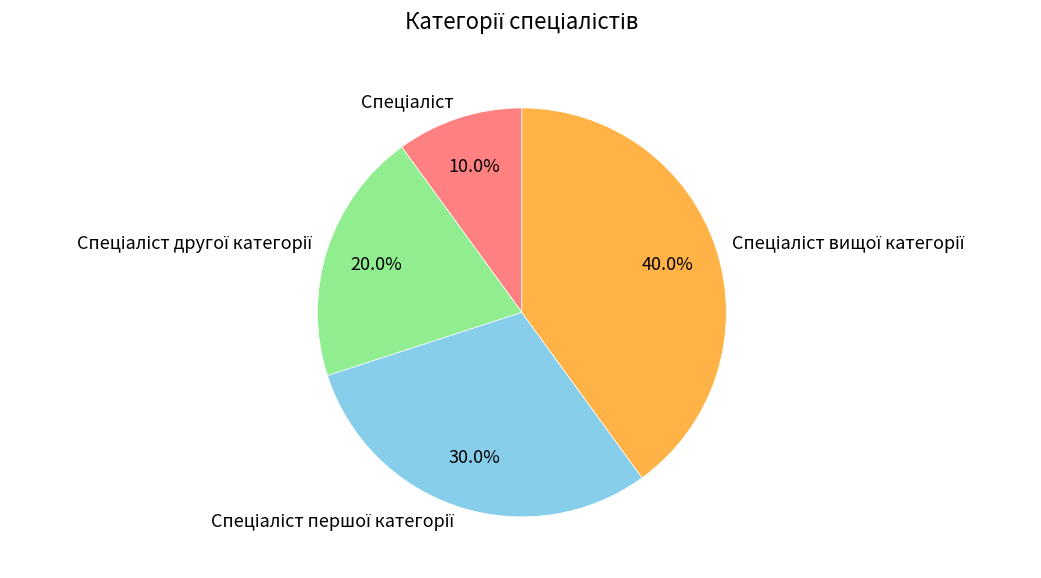

Is there a majority slice in this chart?

No